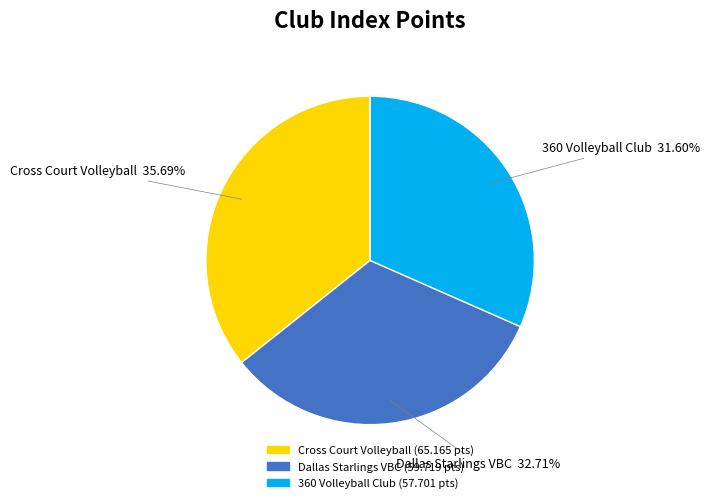

Is the sum of Cross Court Volleyball and 360 Volleyball Club greater than half?

Yes